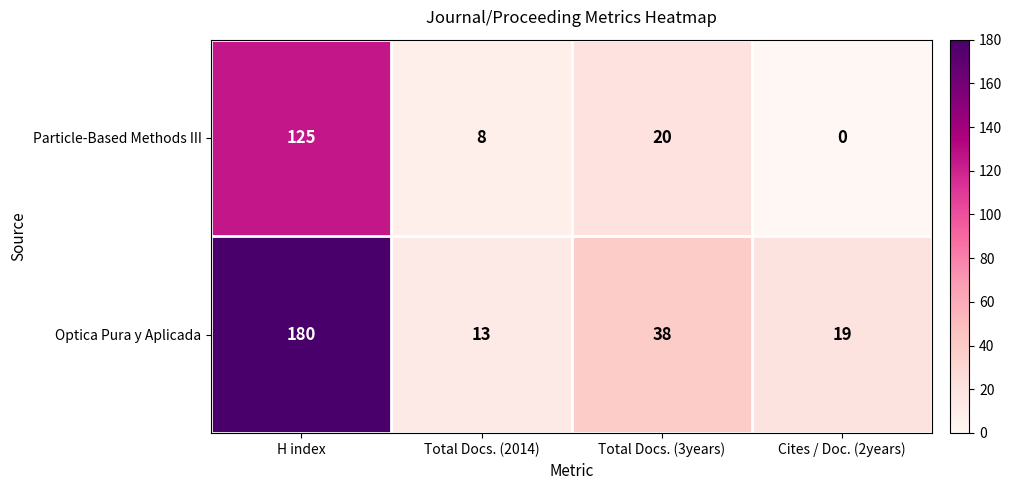

List the series in order of their overall mean, lowest first.

Particle-Based Methods III, Optica Pura y Aplicada